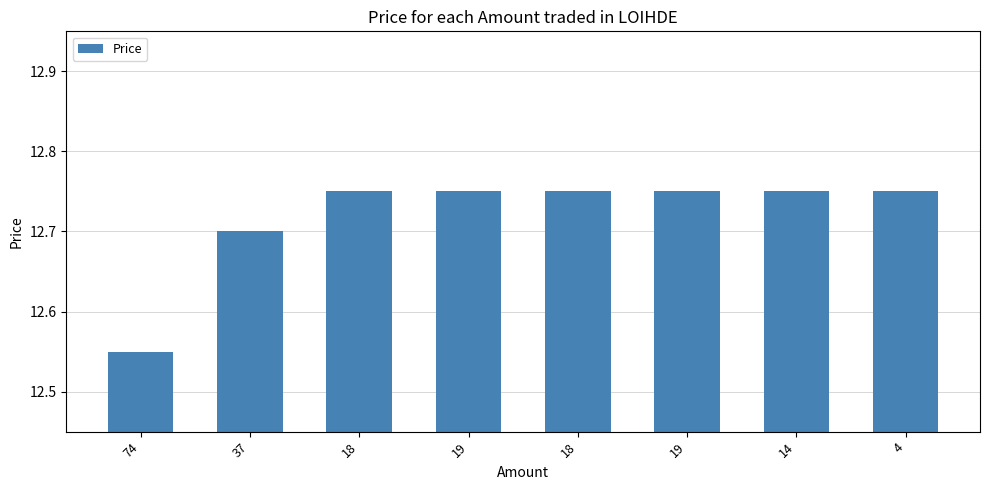

How many data points does each series have?

8